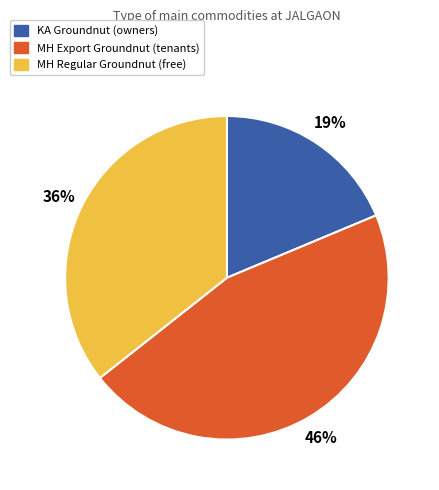

To the nearest percent, what is the difference between the largest and smallest slice percentages?

27%